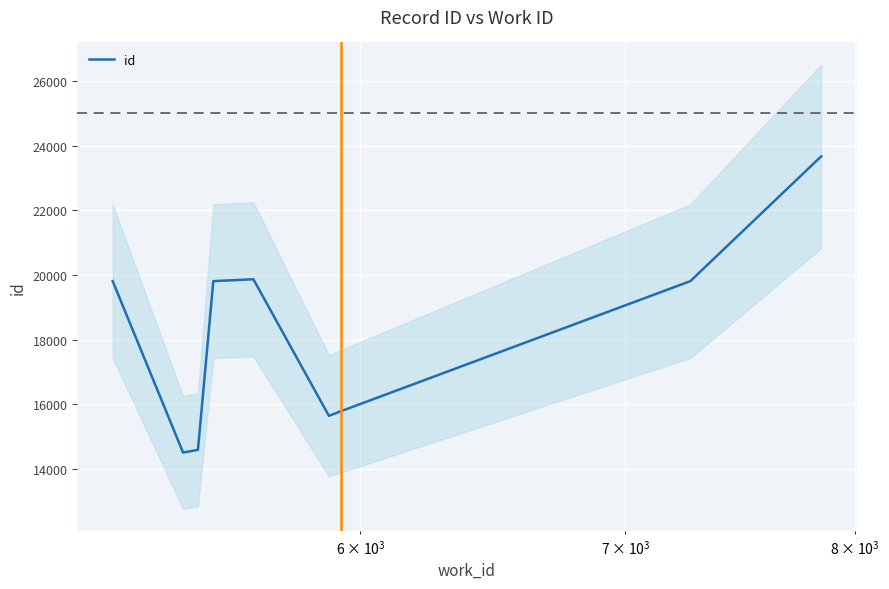

What is the minimum value for id?

14513